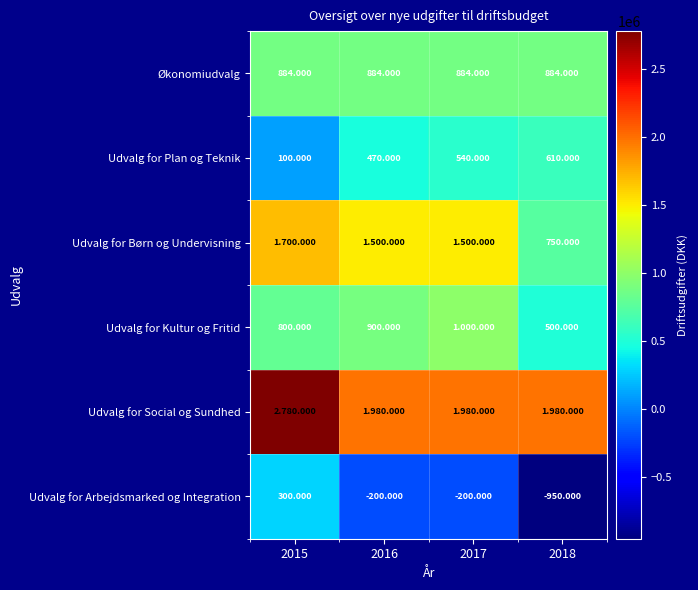

Between 2016 and 2017, which series saw the biggest shift?

Udvalg for Kultur og Fritid